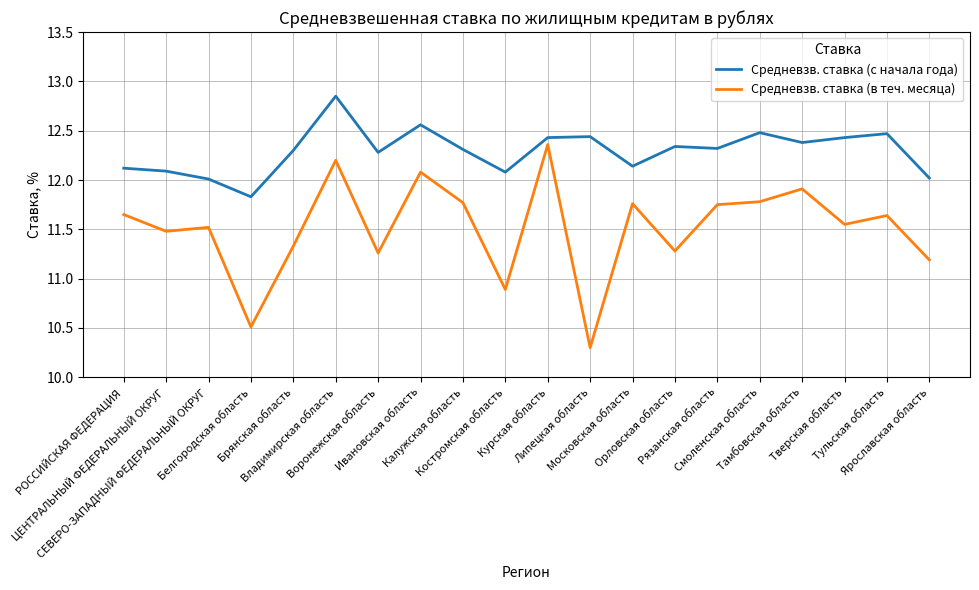

In Средневзв. ставка (в теч. месяца), how many points are higher than both neighbors (excluding endpoints)?

7